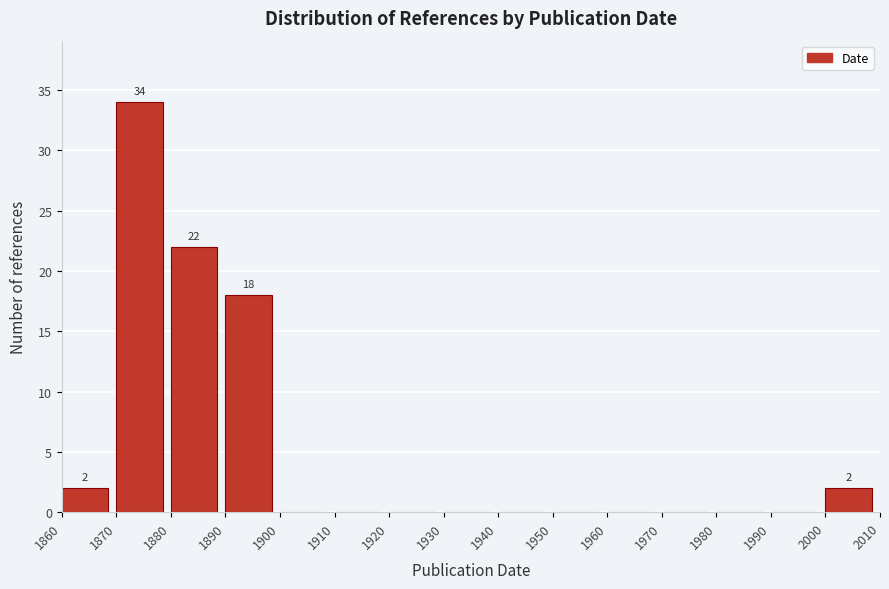

Over which range of the x-axis is the bar tallest?

1870 to 1880